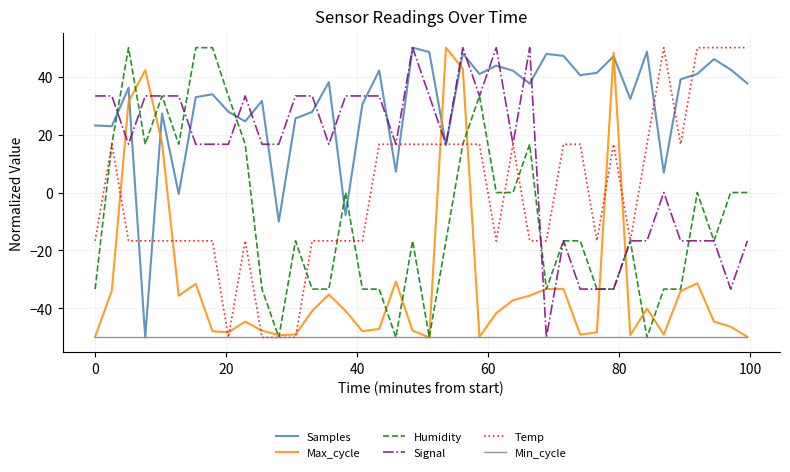

What is the highest value of the Samples series?

50.0